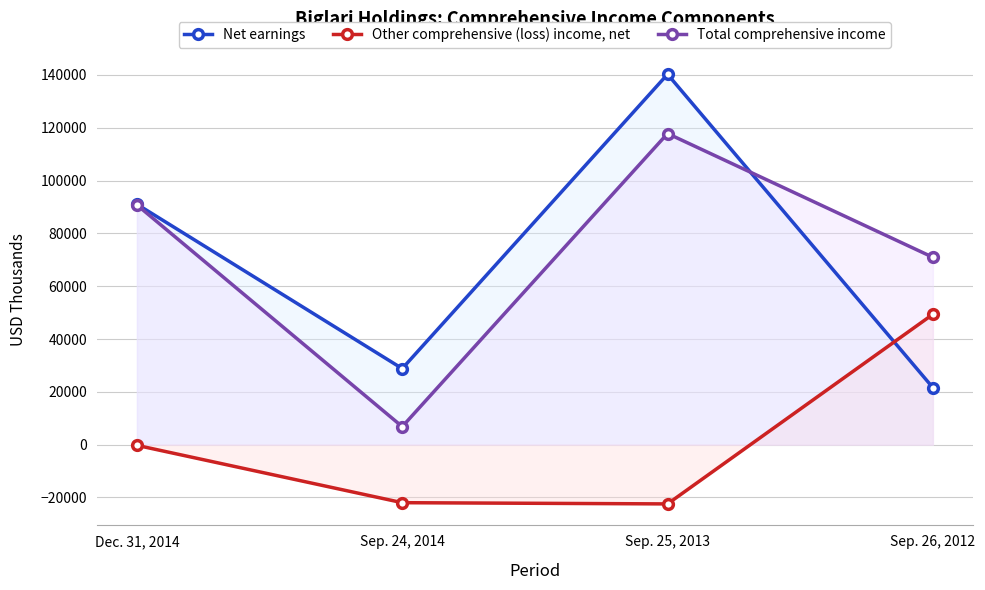

How many data points in Total comprehensive income are above 90789?

1